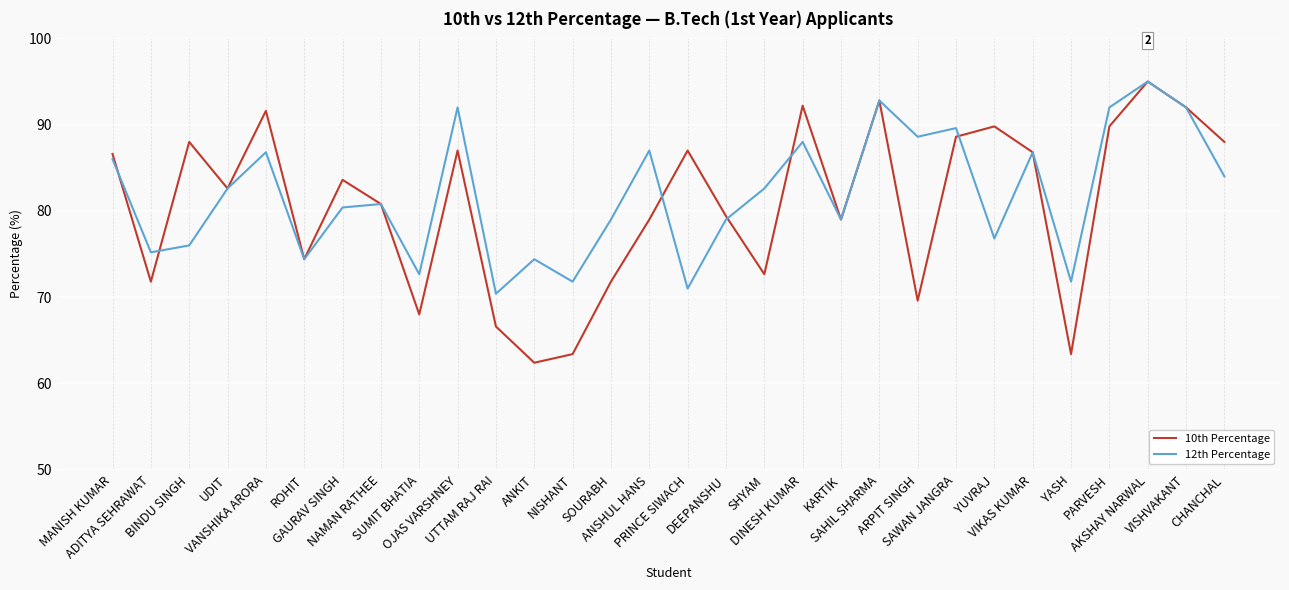

What is the minimum value for 10th Percentage?

62.4